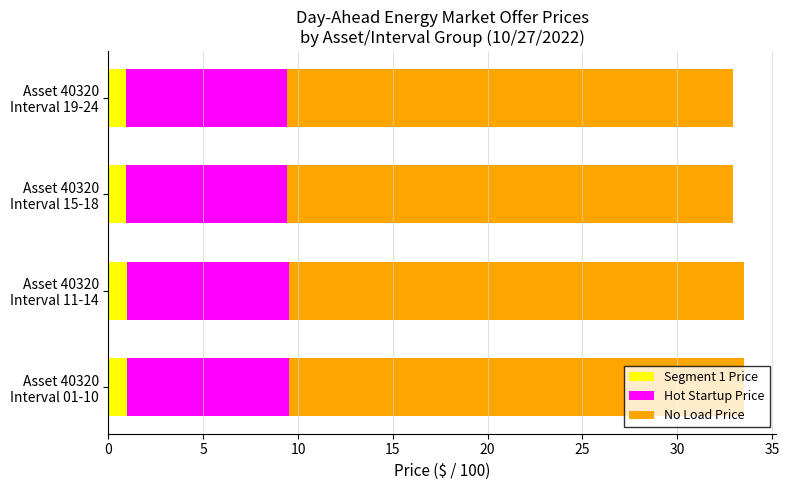

What is the lowest value of the Segment 1 Price series?

0.9